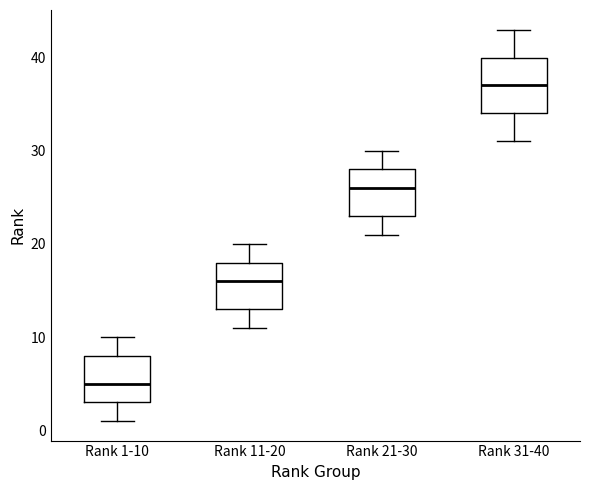

Comparing the boxes themselves (not the whiskers), which one is the tallest?

Rank 31-40